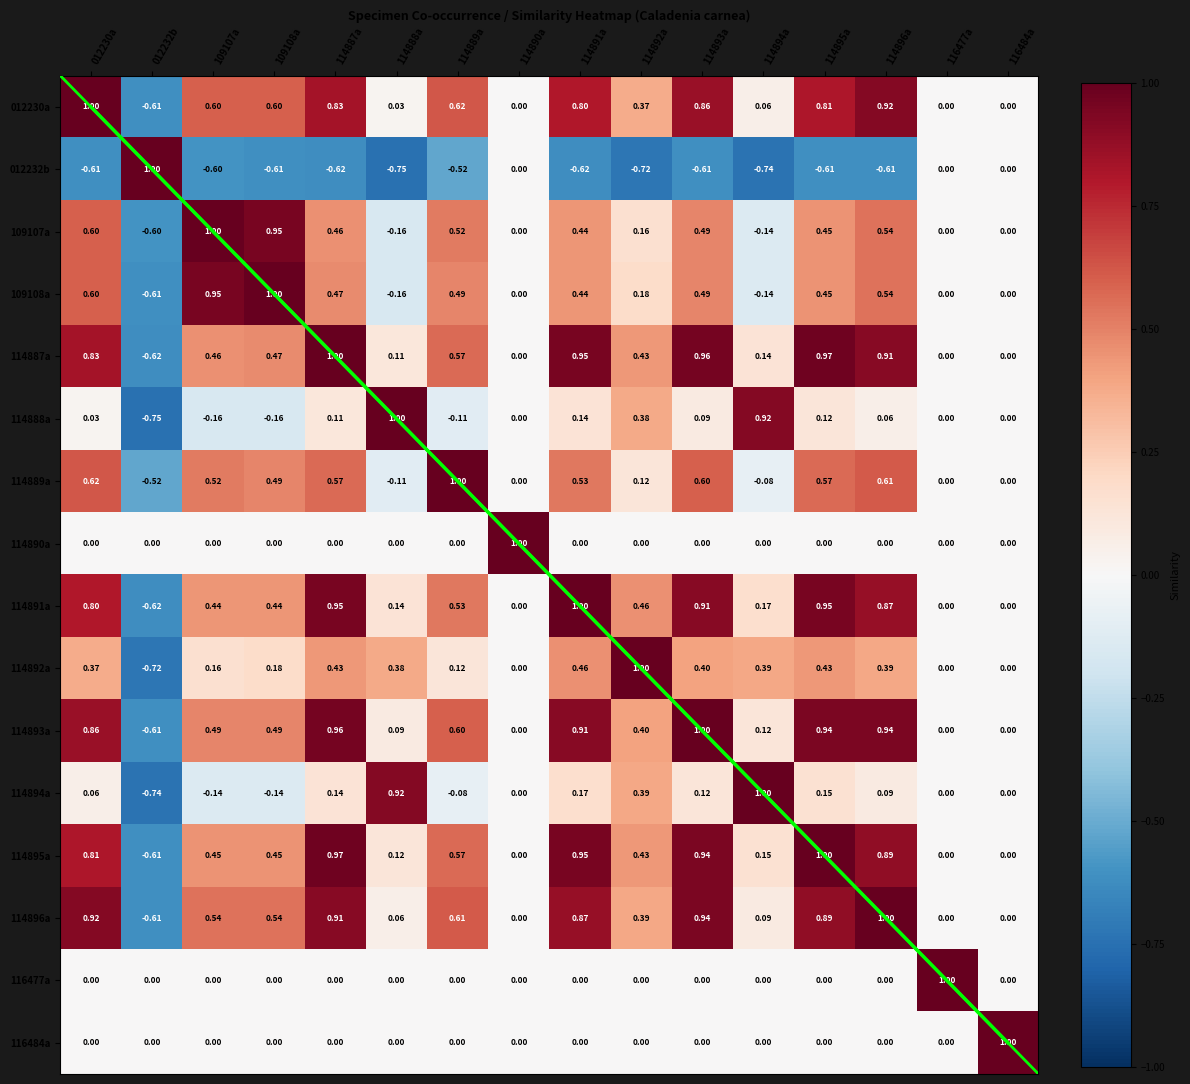

What is the minimum value shown in the chart?

-0.8